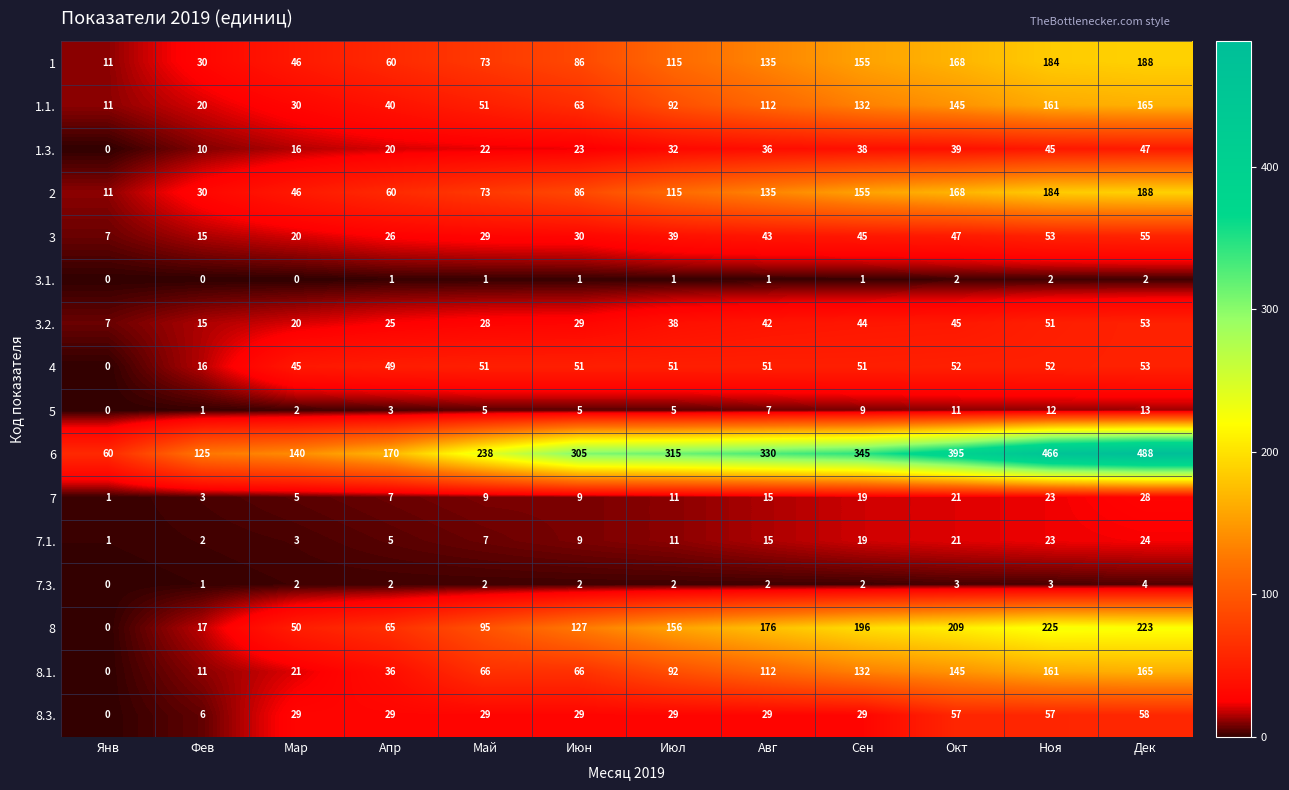

Where is 8.1. nearest to the value 82?

Июл